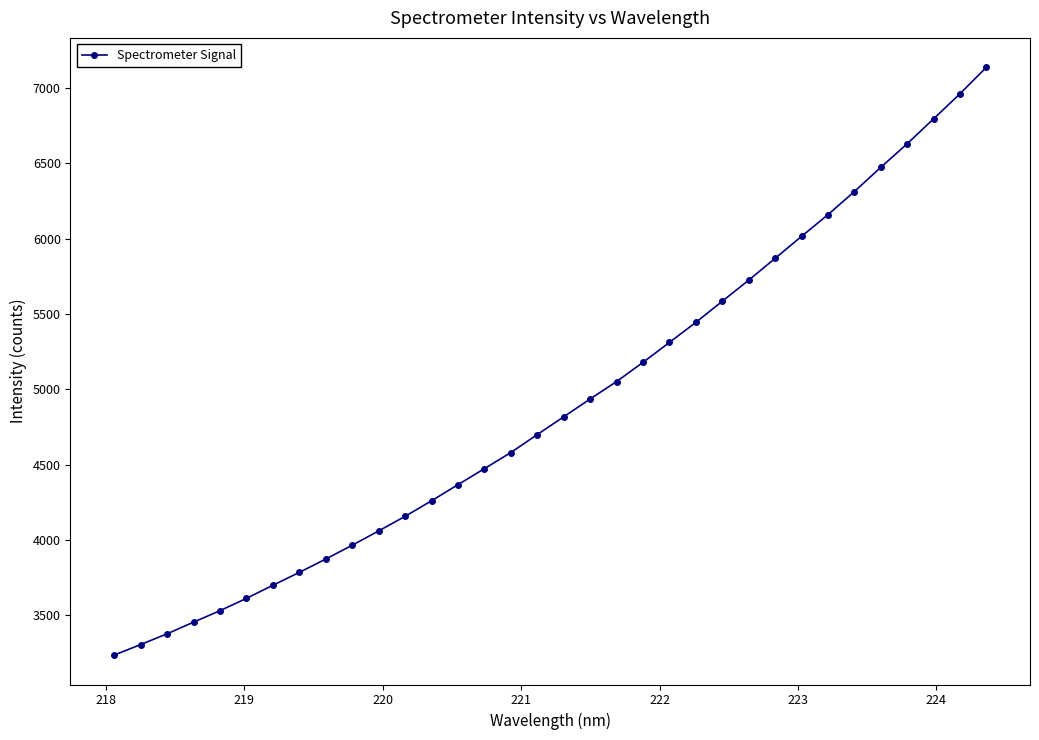

What is the average value?

4906.6